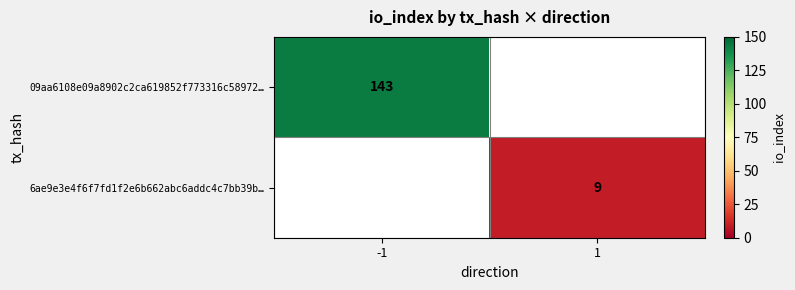

Is it true that 6ae9e3e4f6f7fd1f2e6b662abc6addc4c7bb39b… equals 9 at 1?

True